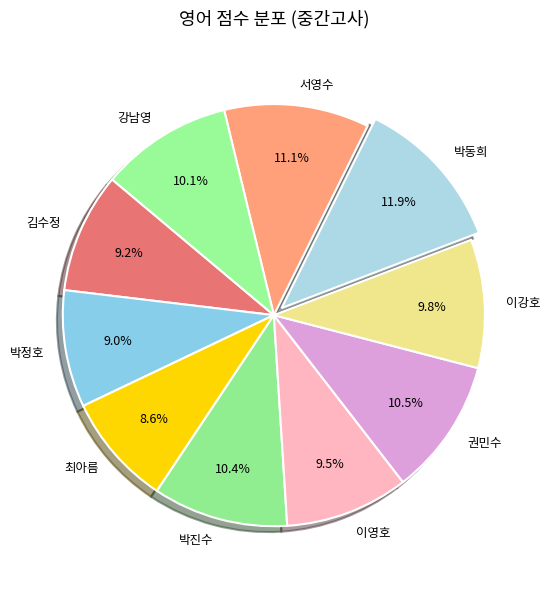

What percentage is the 김수정 slice, to the nearest percent?

9%